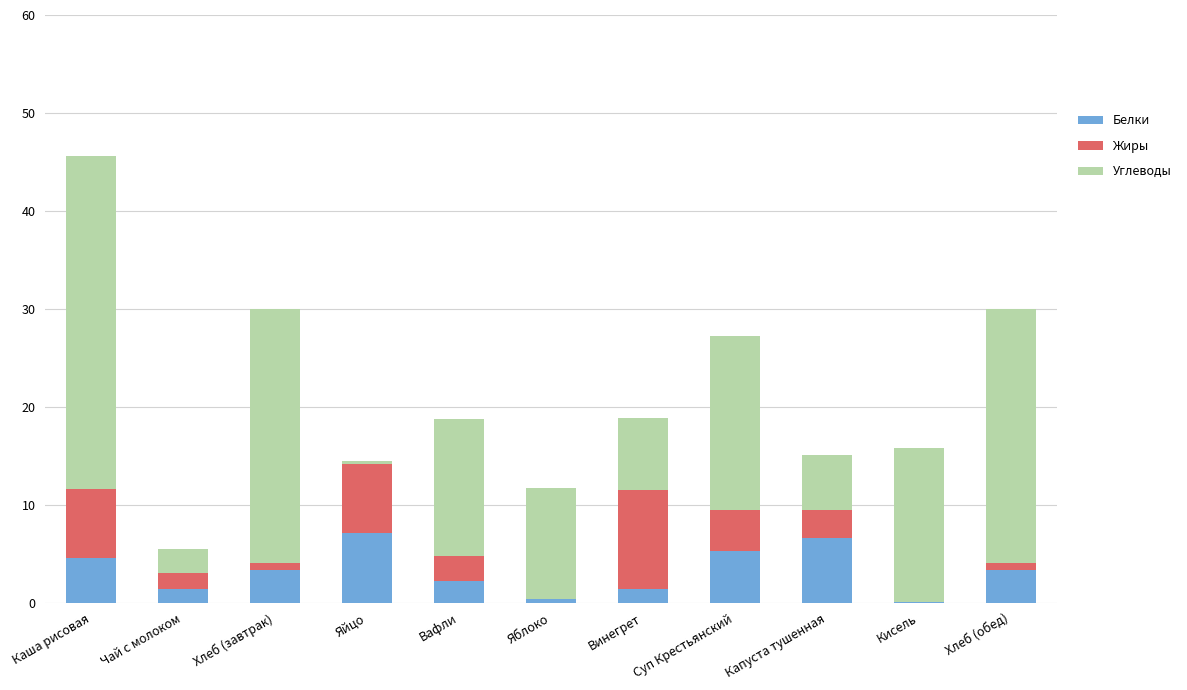

What is the sum of all Белки values?

35.8